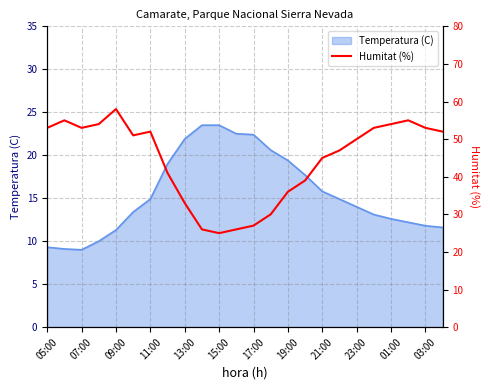

What is the minimum value shown in the chart?

25